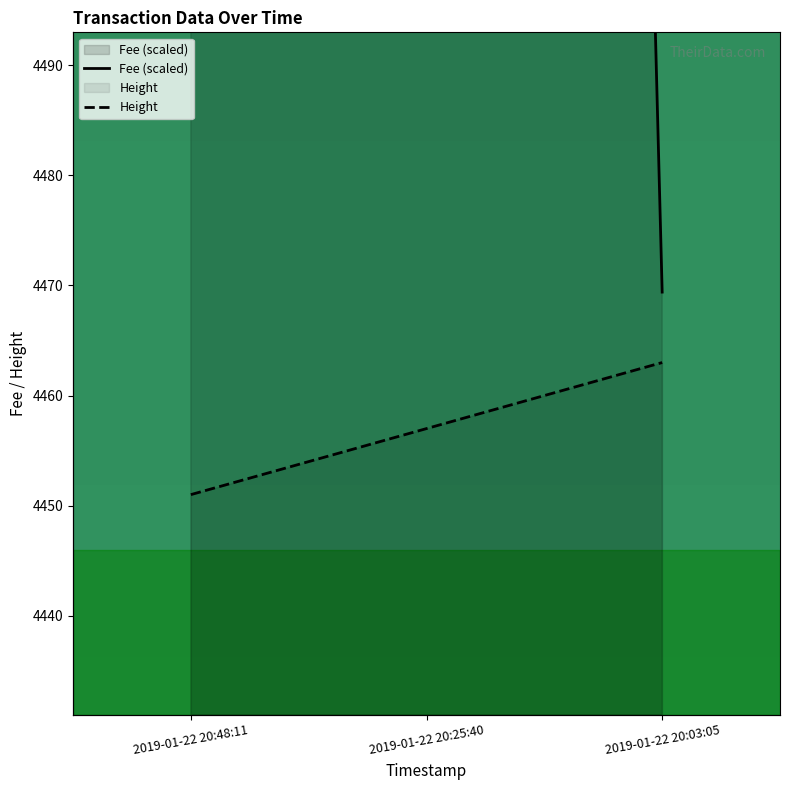

True or false: Fee (scaled) has a value of 5289.7 at 2019-01-22 20:25:40.

True